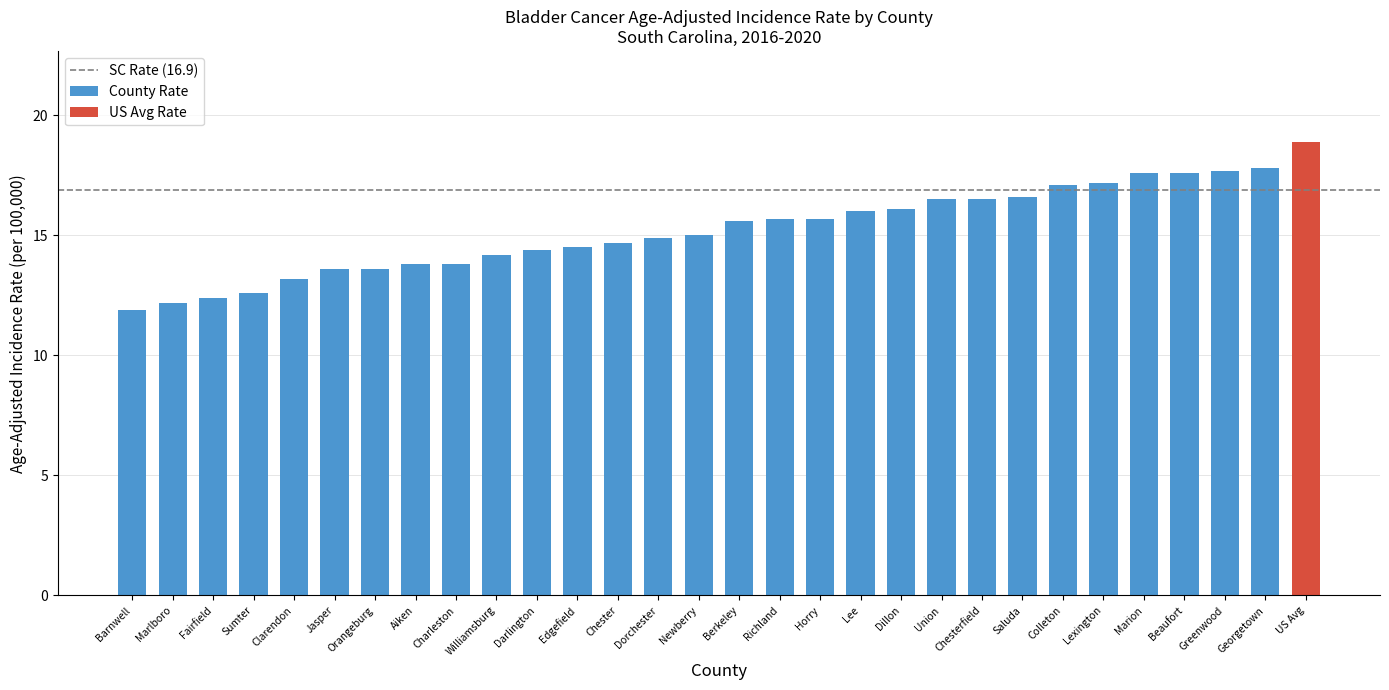

What is the greatest value displayed?

18.9